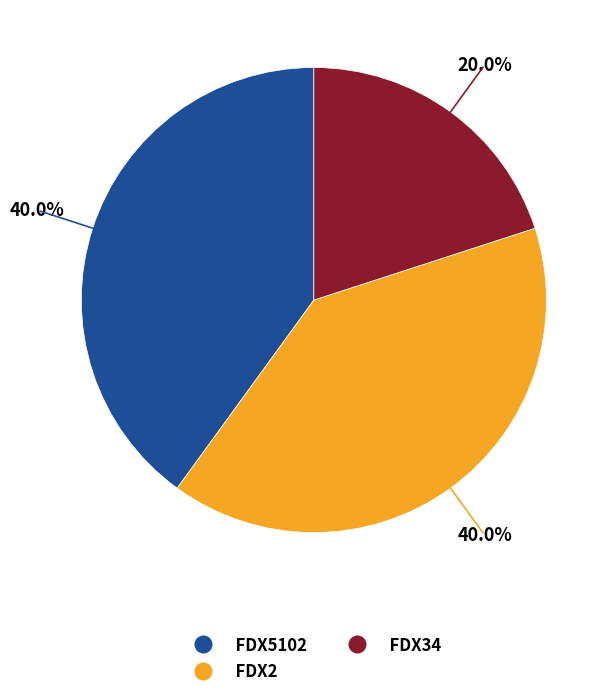

Combined, what portion of the pie is FDX2 and FDX5102?

80.0%